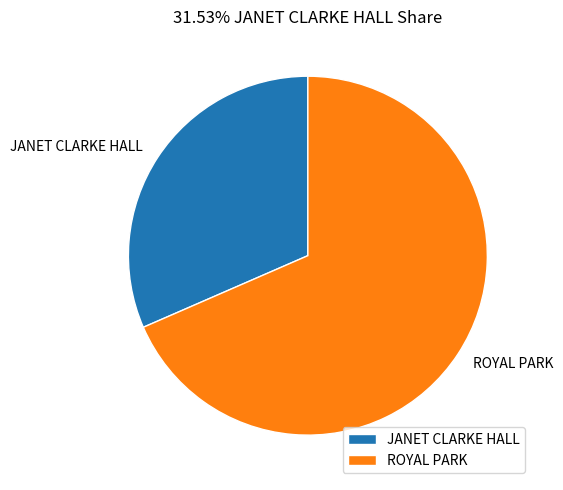

Between ROYAL PARK and JANET CLARKE HALL, which is larger?

ROYAL PARK